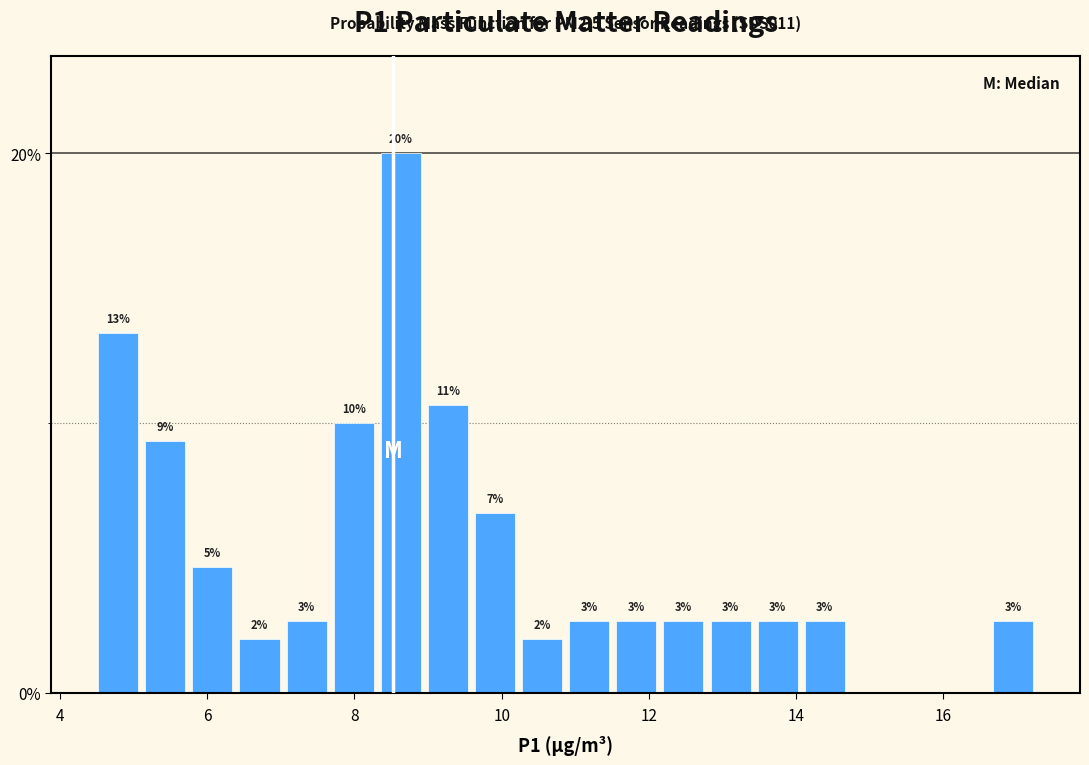

Around what value on the x-axis is the tallest bar? Give the approximate position of its centre, as read against the axis.

8.6